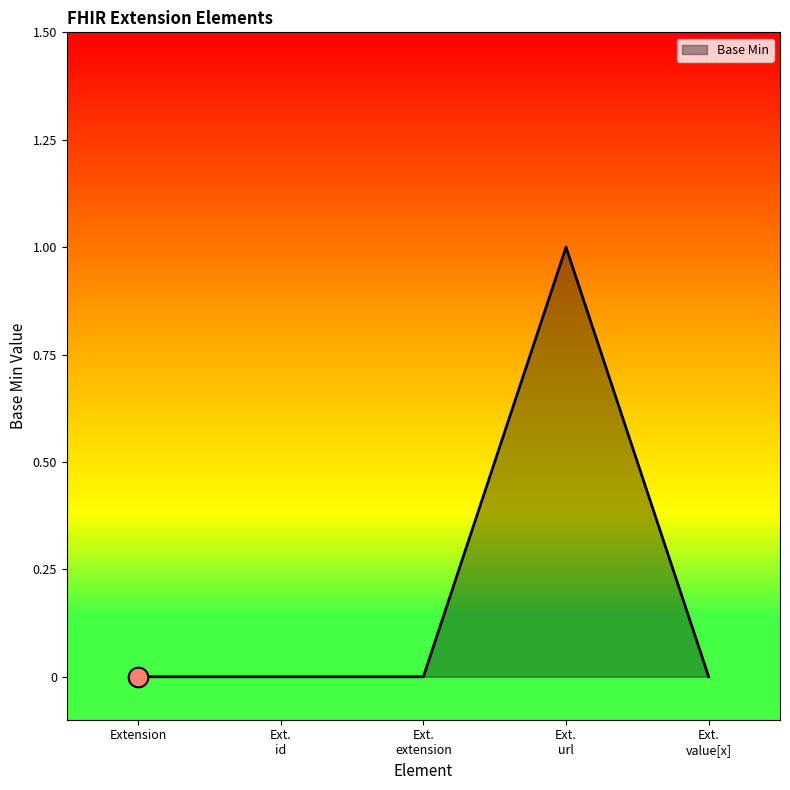

True or false: the data has more than 2 interior local peaks.

False